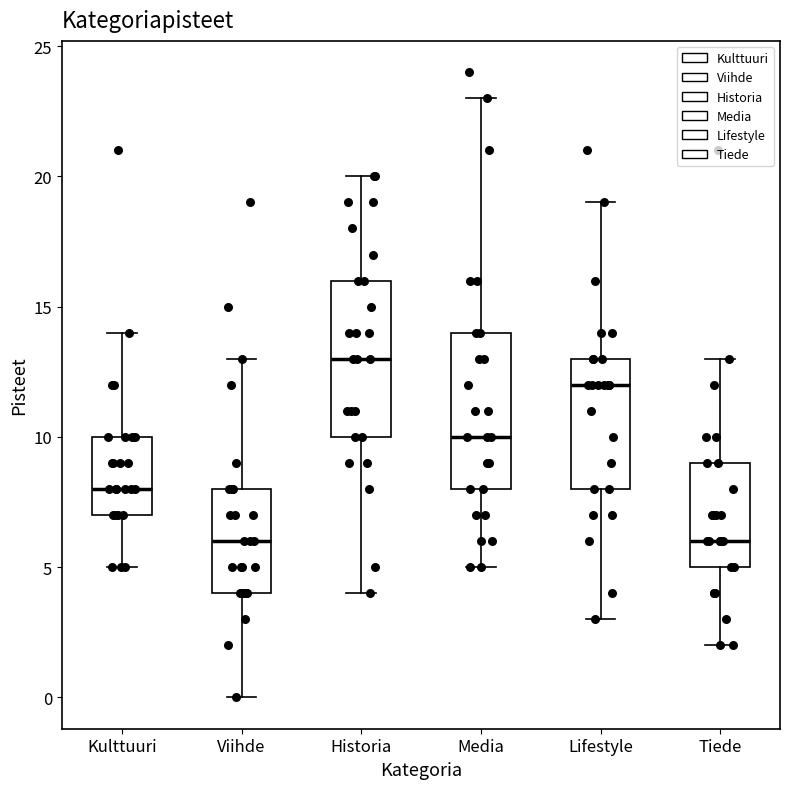

Which box has the highest median line?

Historia